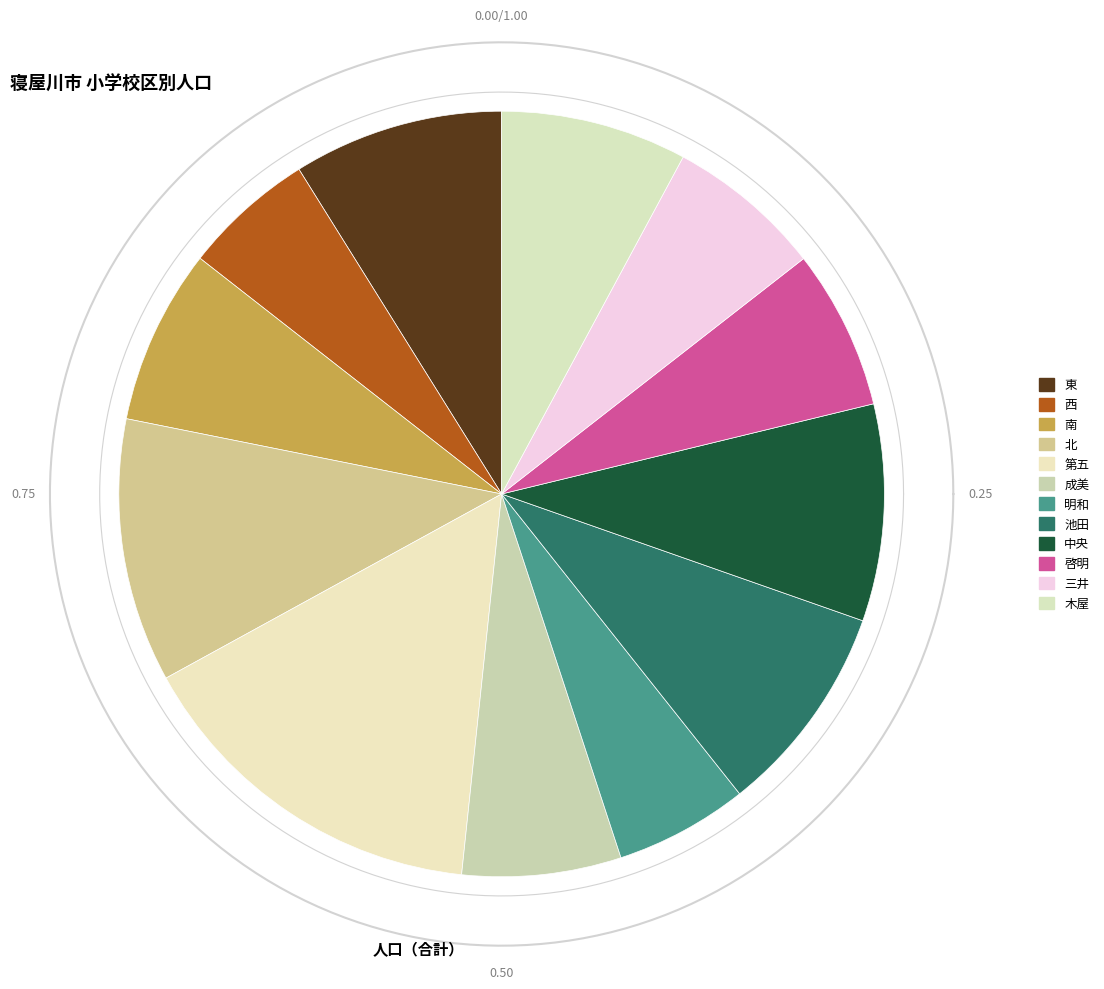

To the nearest percent, what portion does 池田 represent?

9%